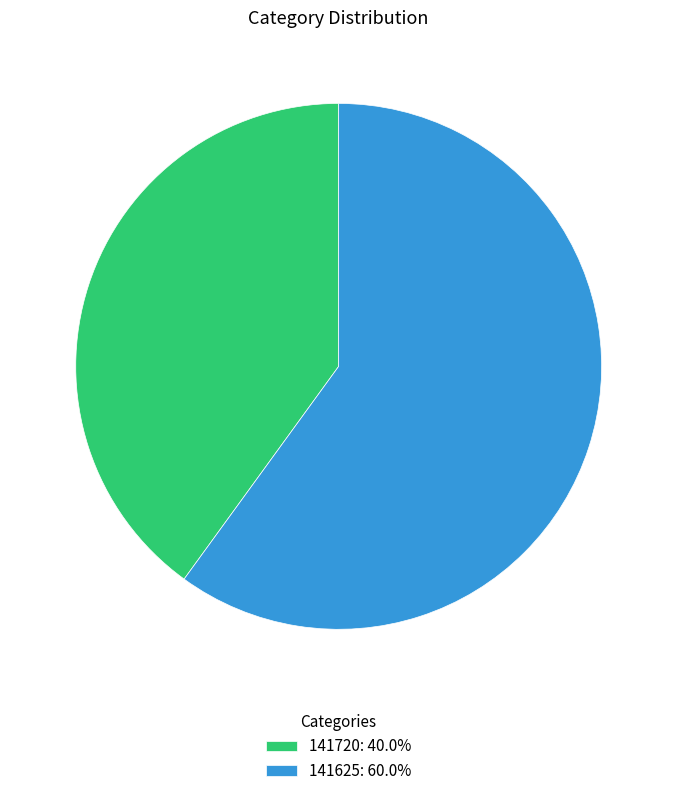

Is the sum of 141625: 60.0% and 141720: 40.0% greater than half?

Yes